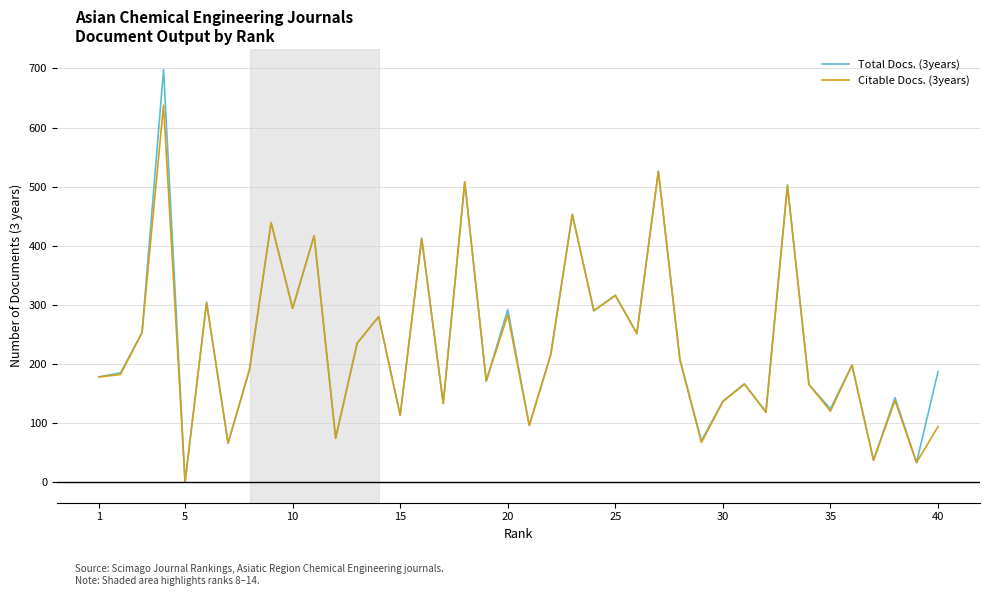

List the series in order of their peak value, lowest first.

Citable Docs. (3years), Total Docs. (3years)